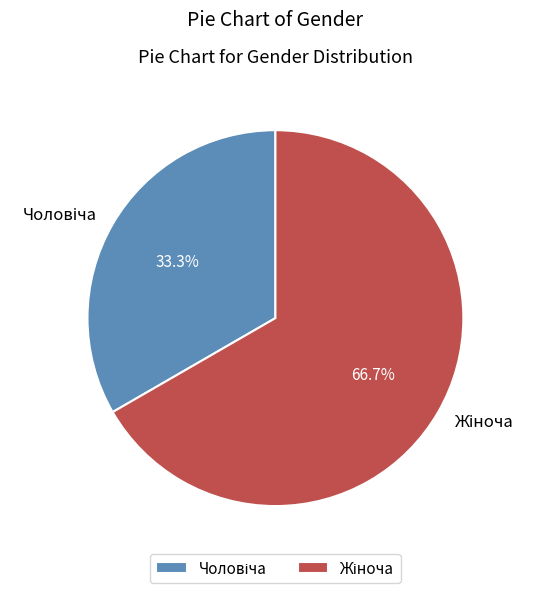

Is it true that Жіноча is 73% of the pie?

False